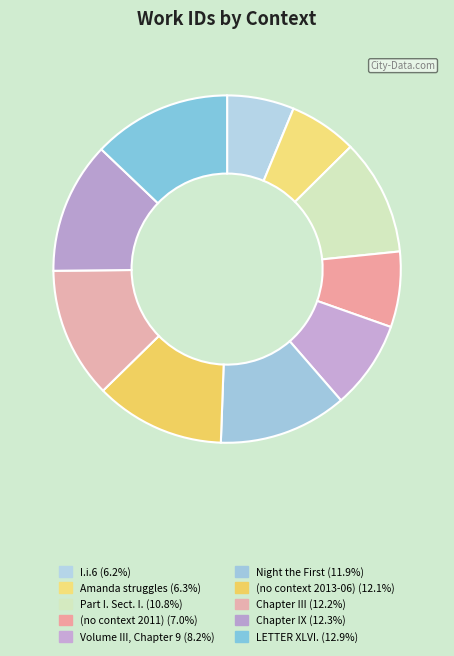

Does (no context 2011) represent more than half of the total?

No